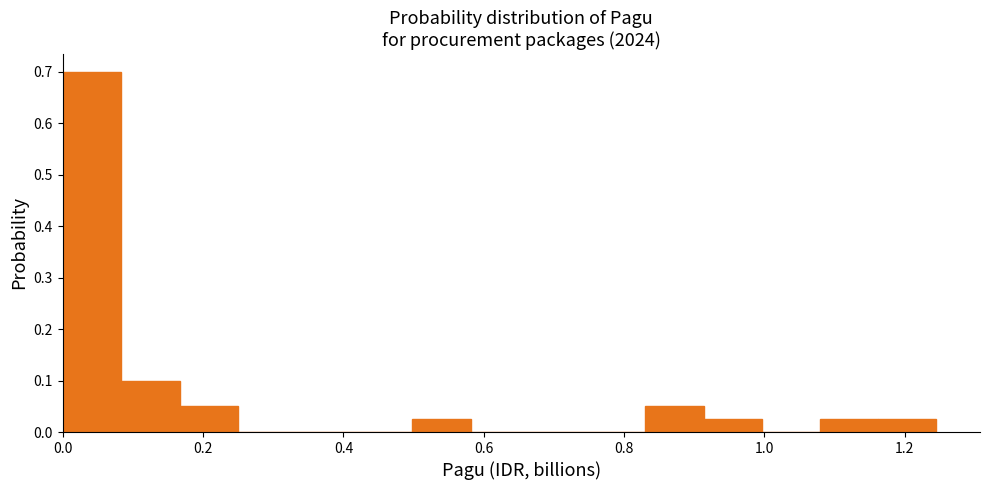

How tall is the bar that spans 0.50 to 0.58 on the x-axis? Neither the bar edges nor the heights are printed on the chart, so give them approximately, as read against the axes.

0.03